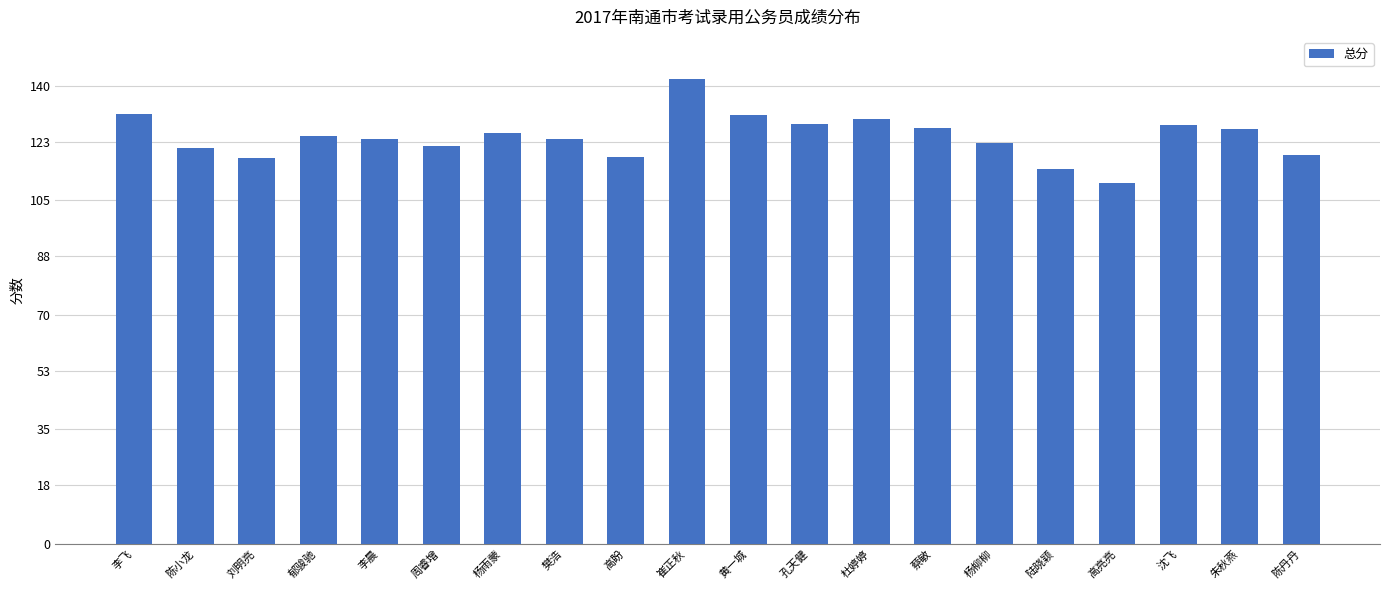

What value does the data have at 周睿增?

121.6